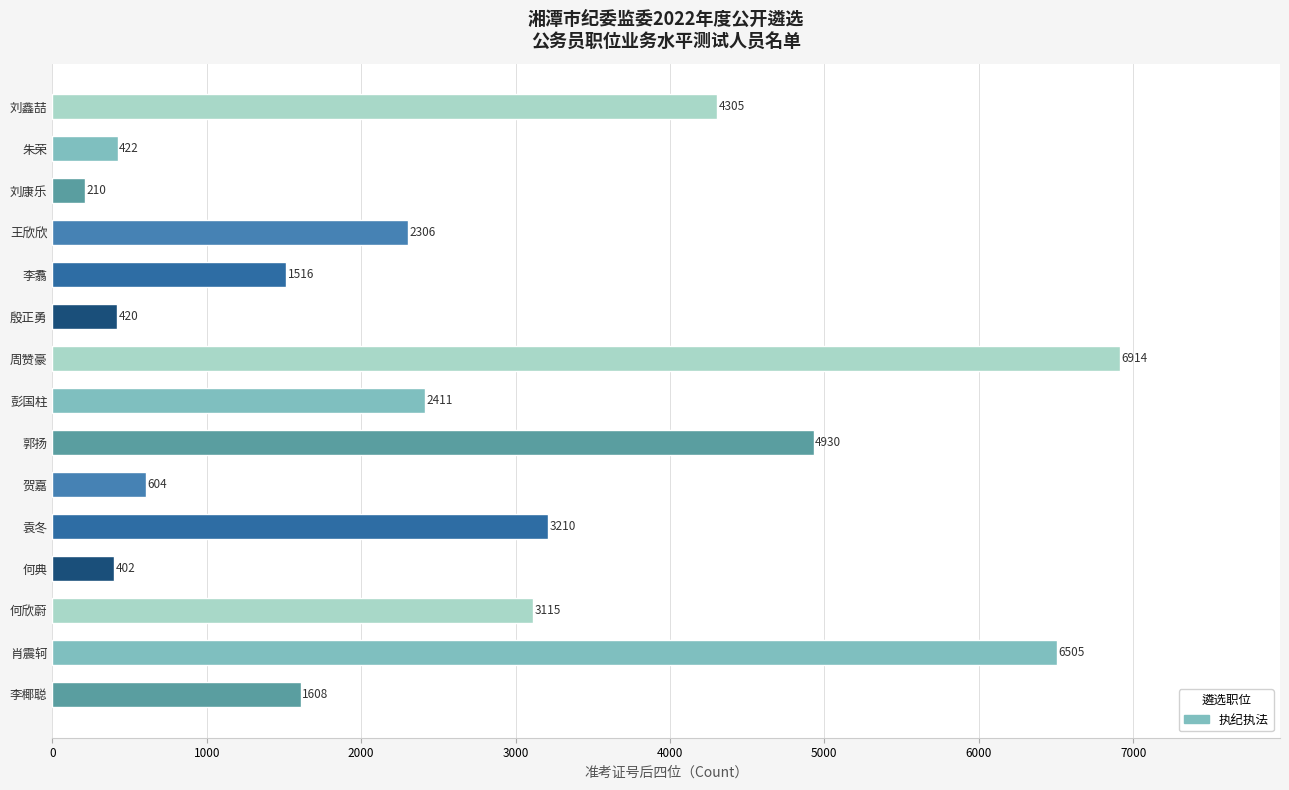

How many bars are there in total?

15